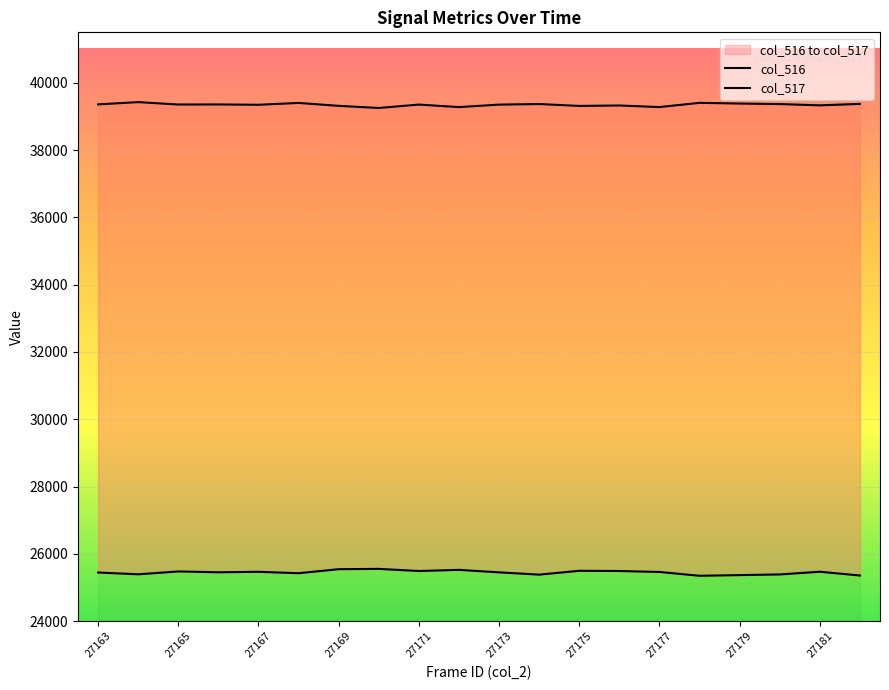

Count the number of data series in this chart.

2